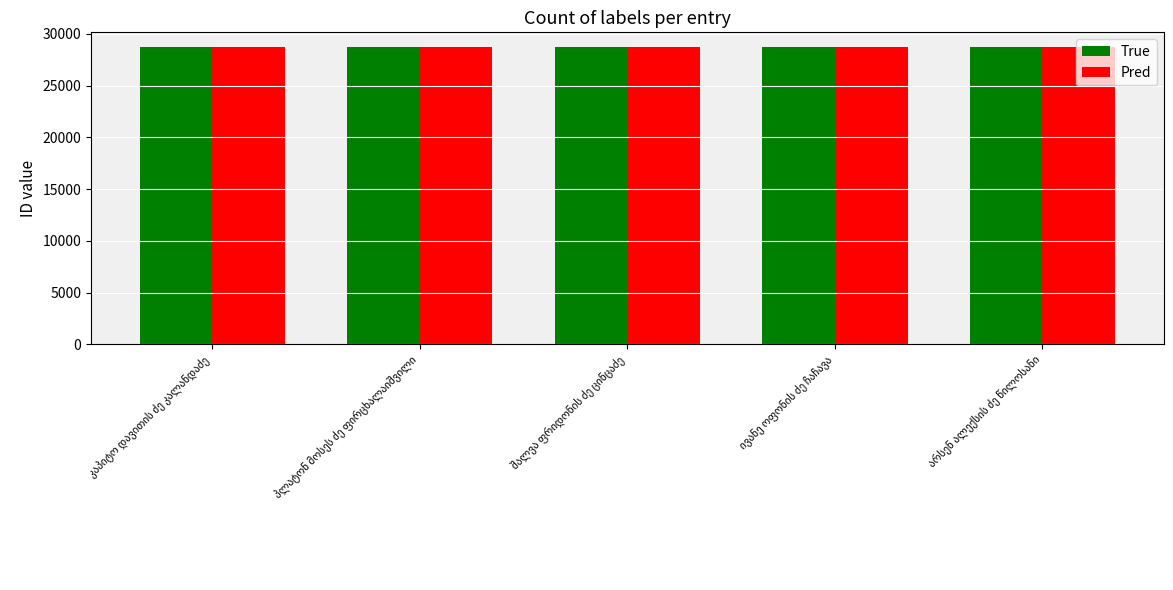

What is the smallest value displayed?

28717